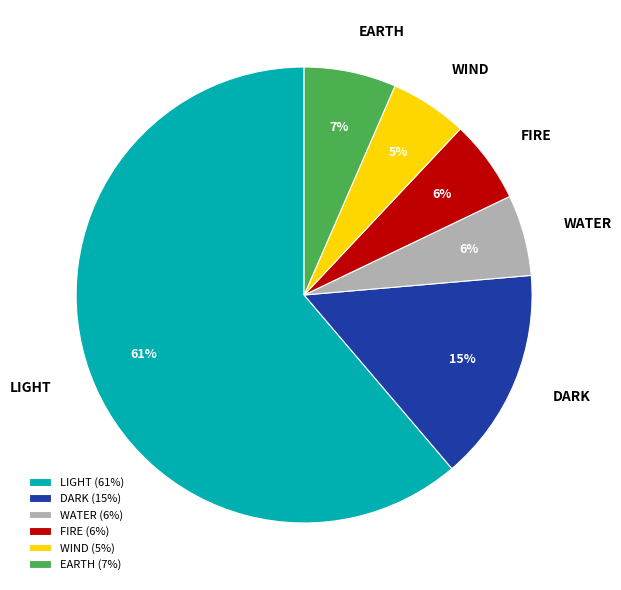

How many slices are in this pie chart?

6